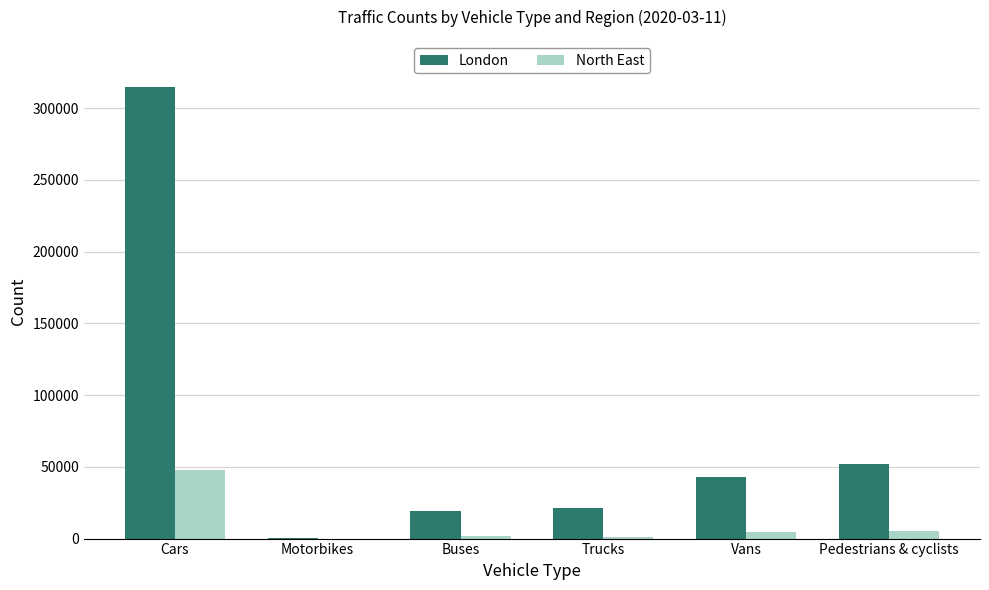

Which category has the highest value across all series?

Cars